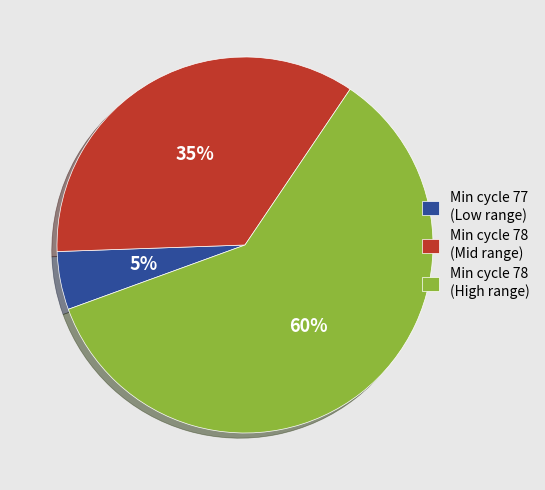

Is the sum of Min cycle 78 (Mid range) and Min cycle 78 (High range) greater than half?

Yes